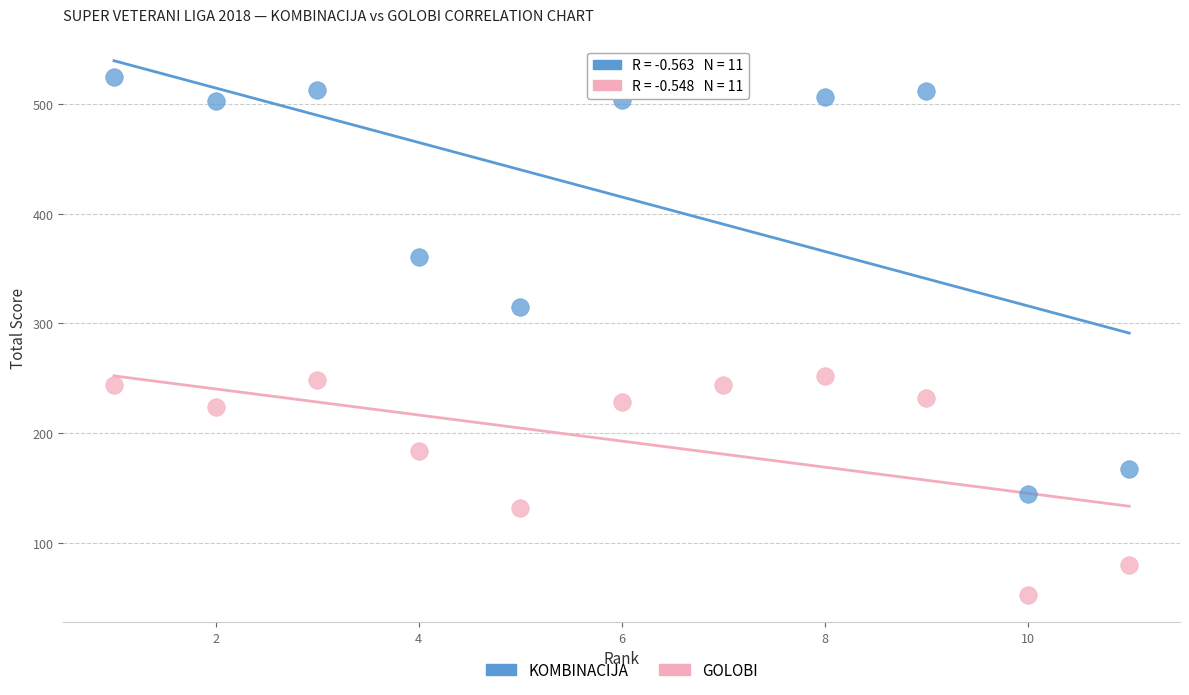

Which series reaches the maximum Y coordinate?

KOMBINACIJA